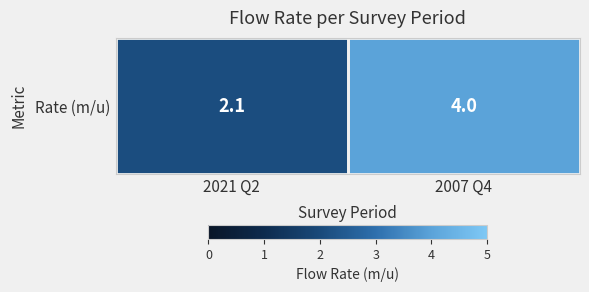

Is it true that the value at 2021 Q2 is 1.2?

False